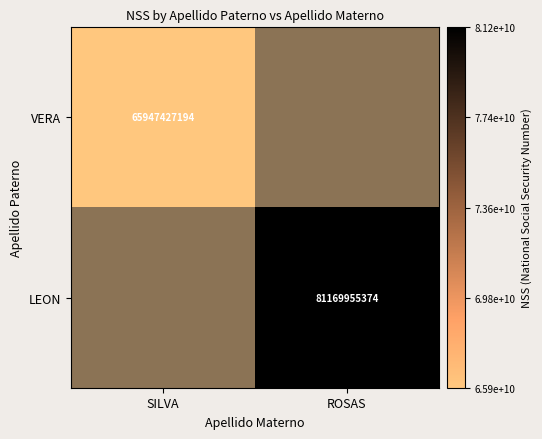

Is it true that VERA equals 65947427194 at SILVA?

True